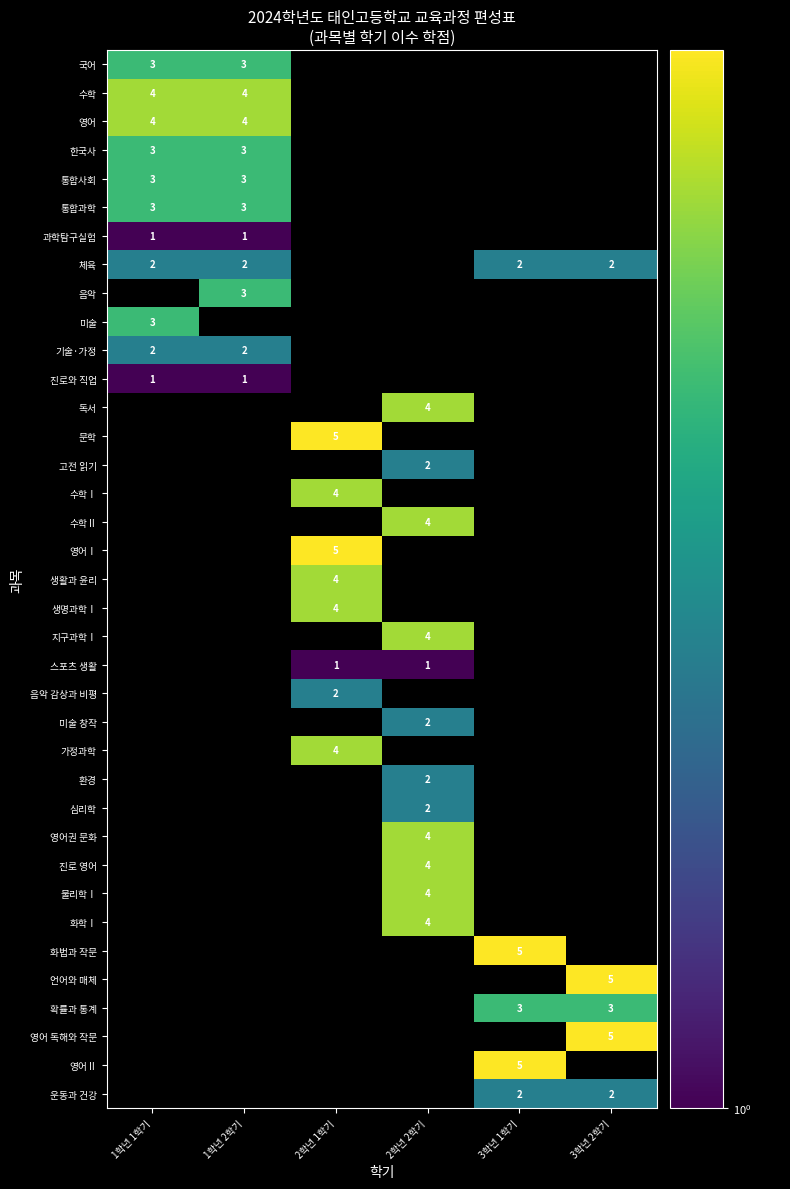

The value of 지구과학Ⅰ at 2학년 2학기 is 4. True or false?

True